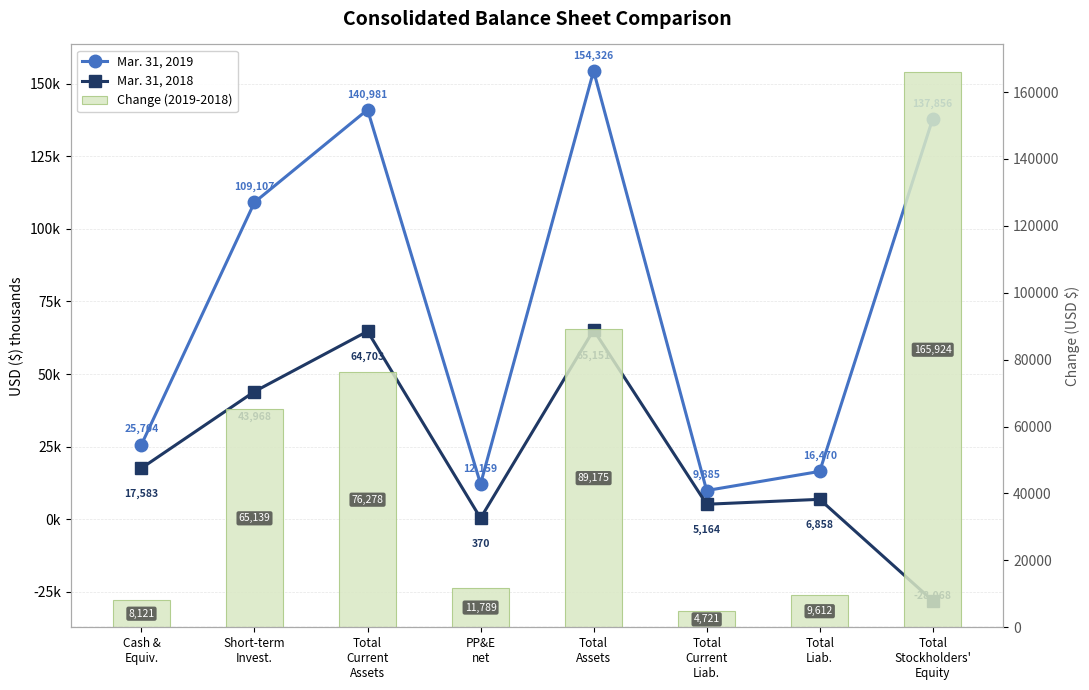

Which series changed the most between Cash &
Equiv. and Total
Liab.?

Mar. 31, 2018